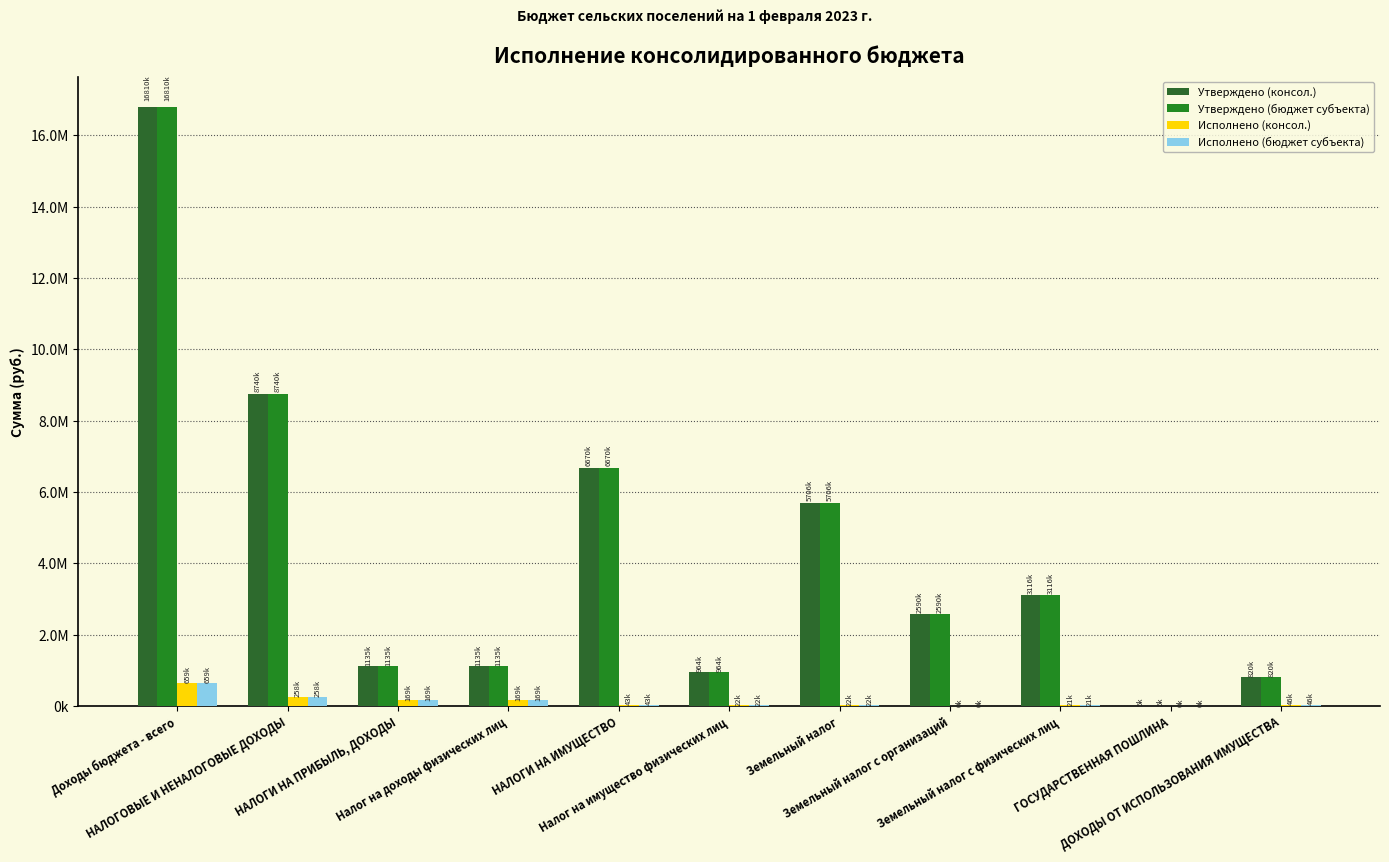

Does the chart contain stacked bars?

No